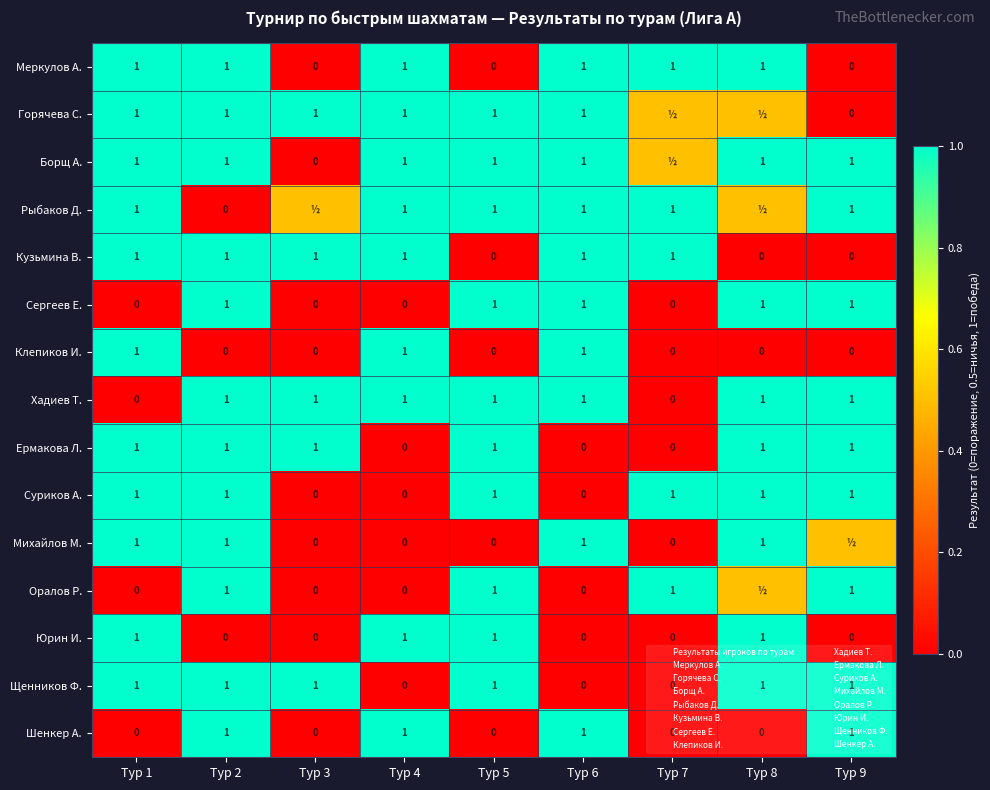

At which label is Суриков А. closest to 9?

Тур 1